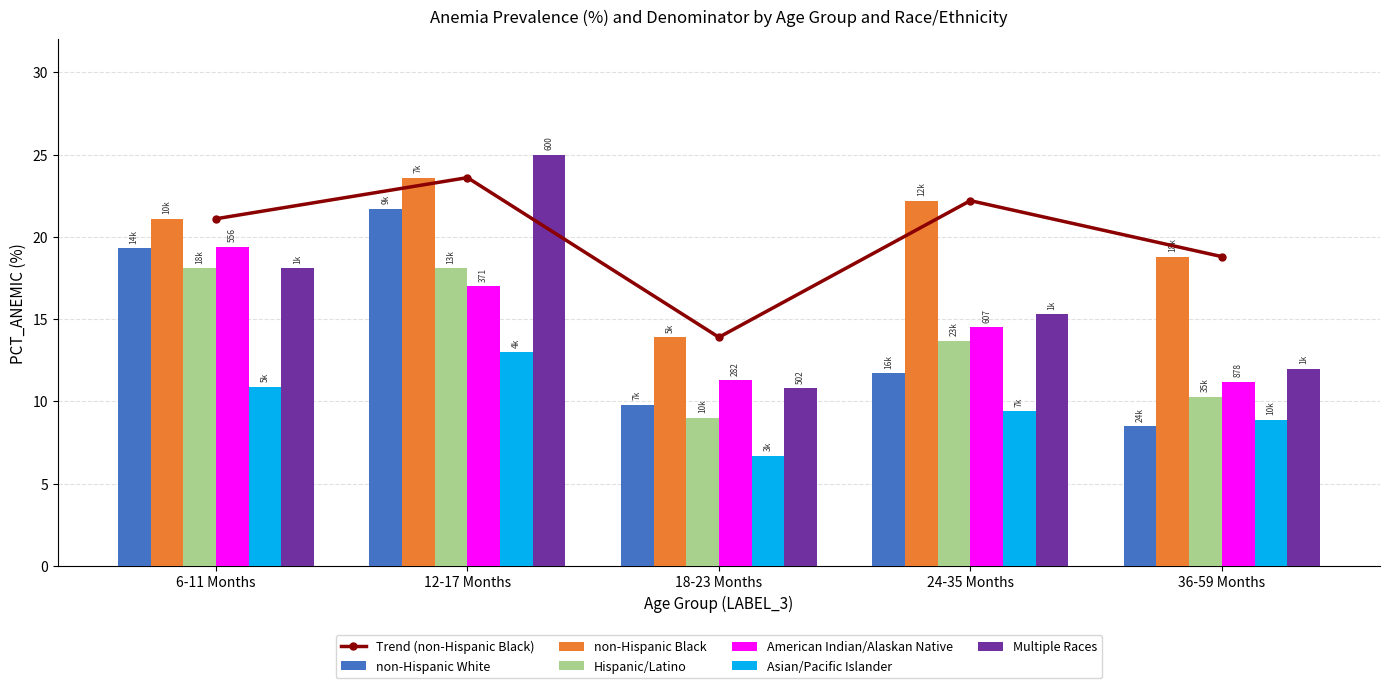

Which series has the largest total across all categories?

non-Hispanic Black